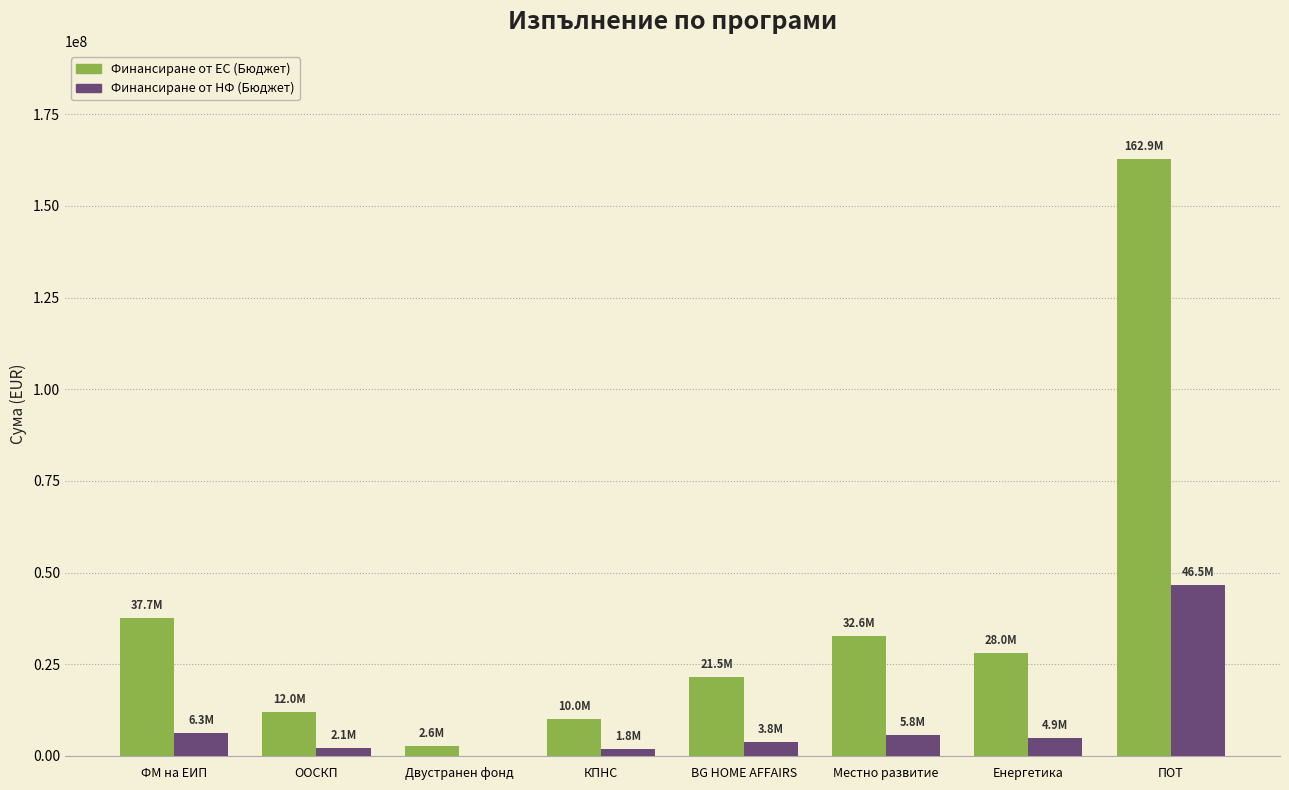

What is the sum of all Финансиране от НФ (Бюджет) values?

71164715.6